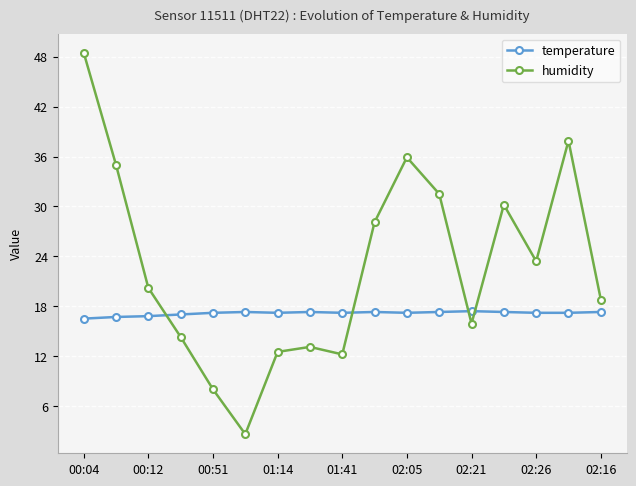

What is the value of the temperature point at the 11th from the left?

17.2